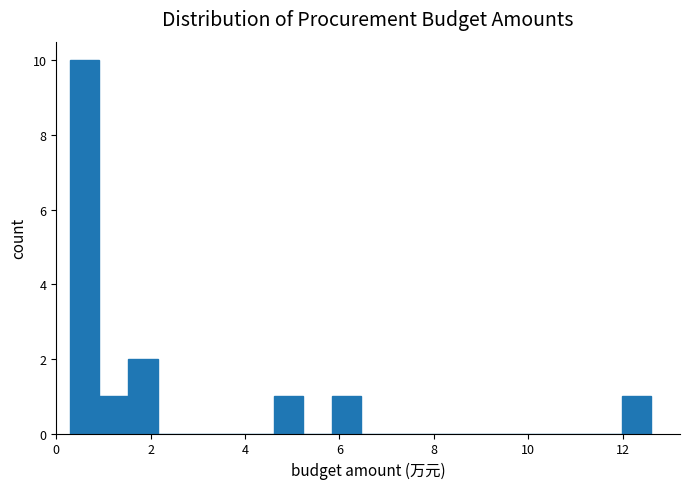

Read against the x-axis, roughly where is the centre of the tallest bar?

0.6